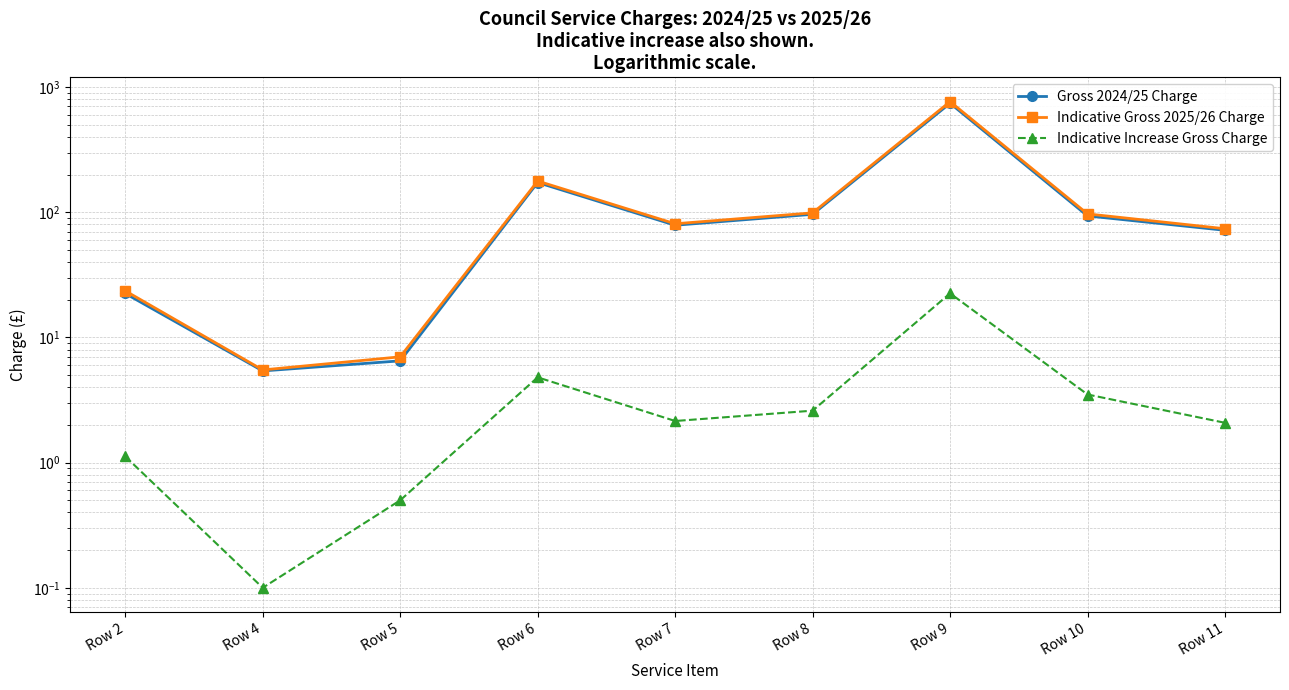

Rank the categories by Indicative Gross 2025/26 Charge value from lowest to highest.

Row 4, Row 5, Row 2, Row 11, Row 7, Row 10, Row 8, Row 6, Row 9